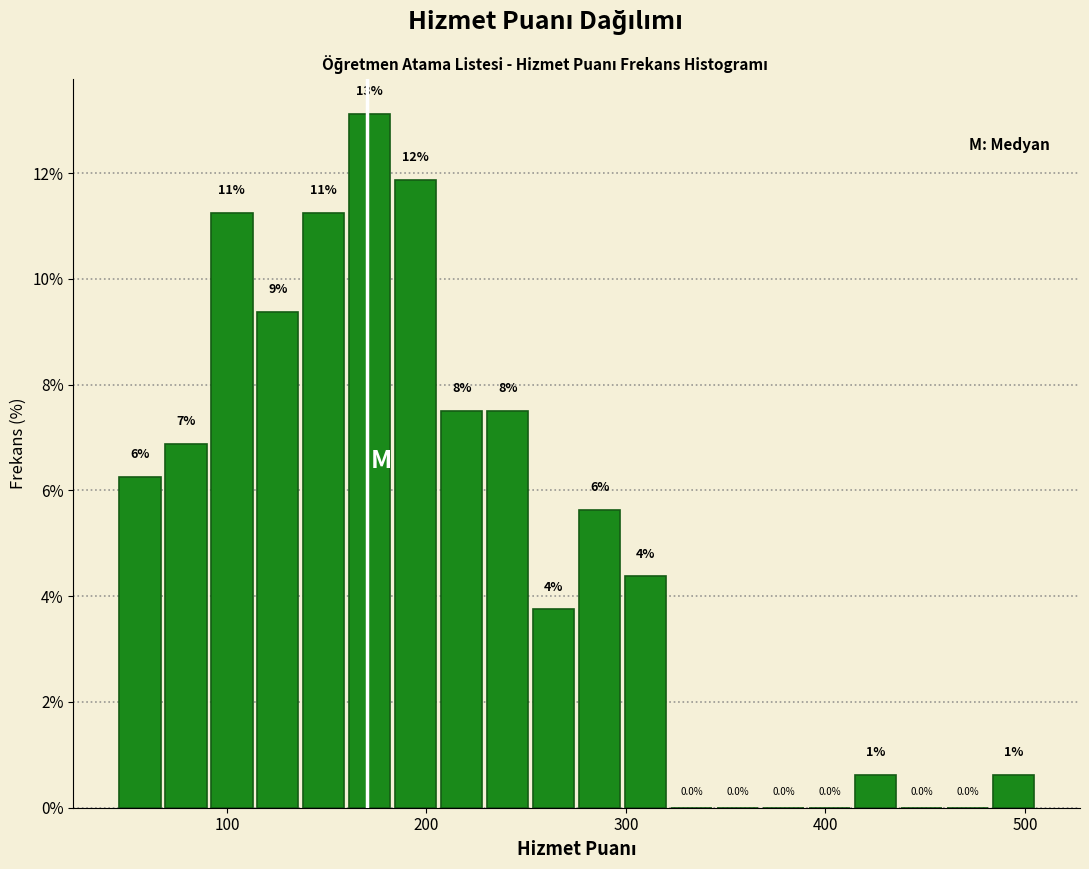

Read against the x-axis, roughly where is the centre of the tallest bar?

170